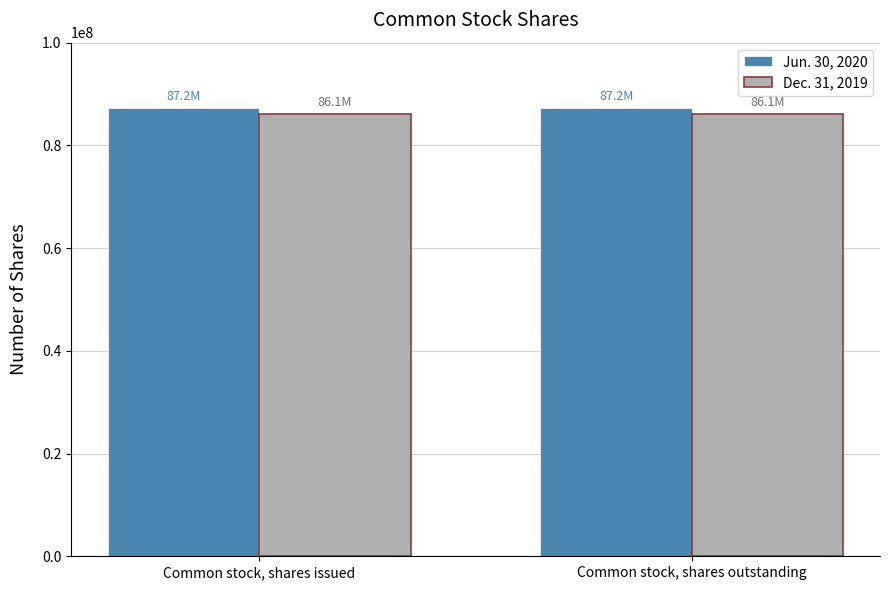

What is the lowest value of the Jun. 30, 2020 series?

87206346